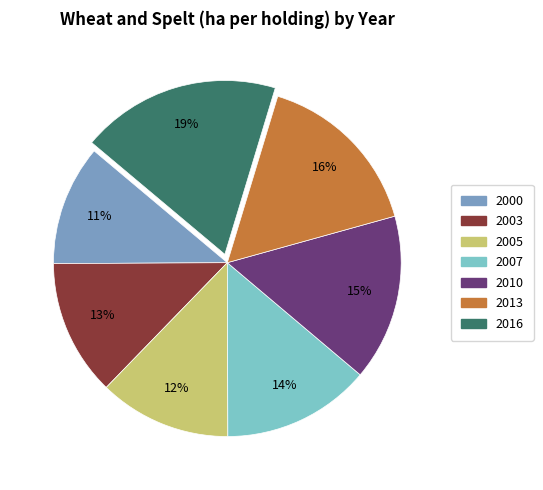

To the nearest percent, what is the average slice percentage?

14%